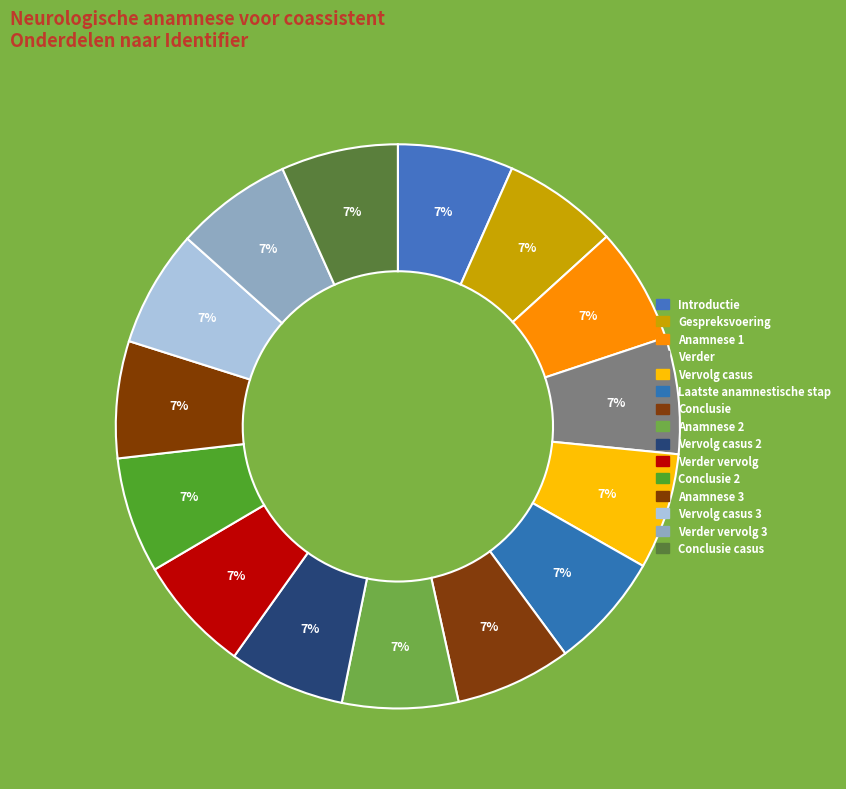

Which slice is the smallest?

Introductie